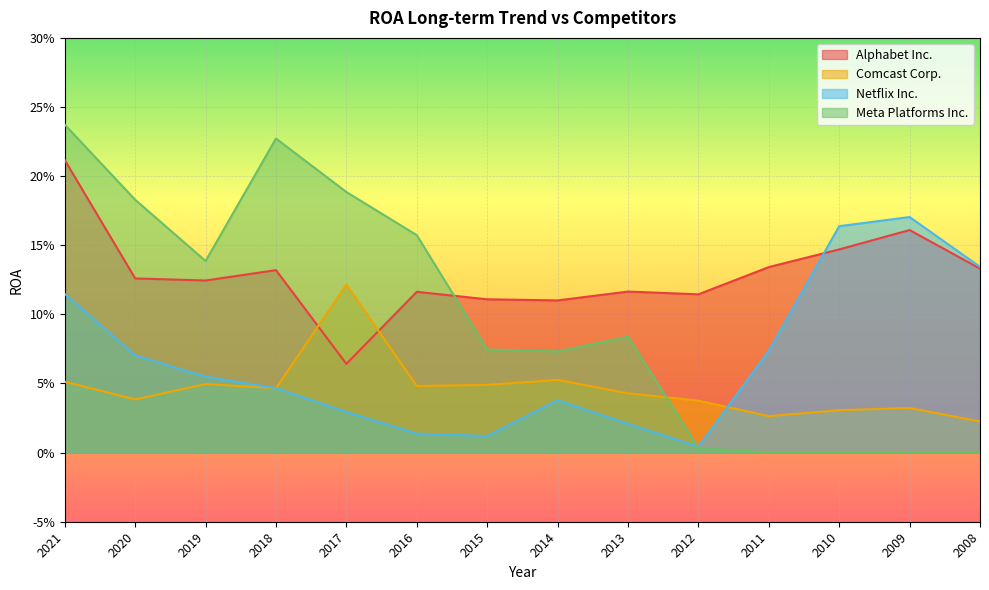

How many distinct data groups are displayed?

4